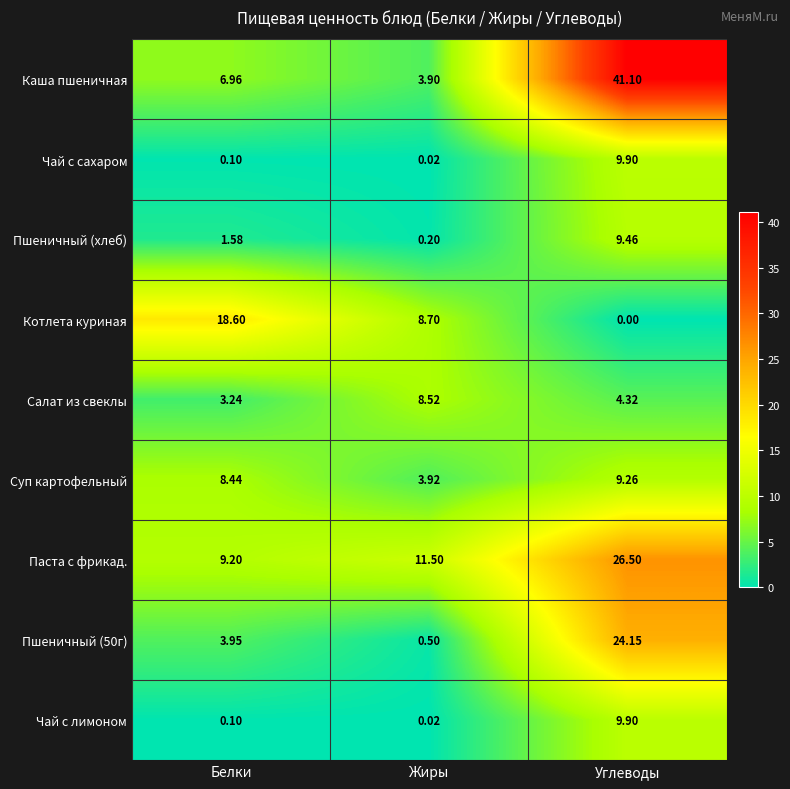

Is the value of Чай с сахаром at Белки greater than the value of Салат из свеклы at Жиры?

No